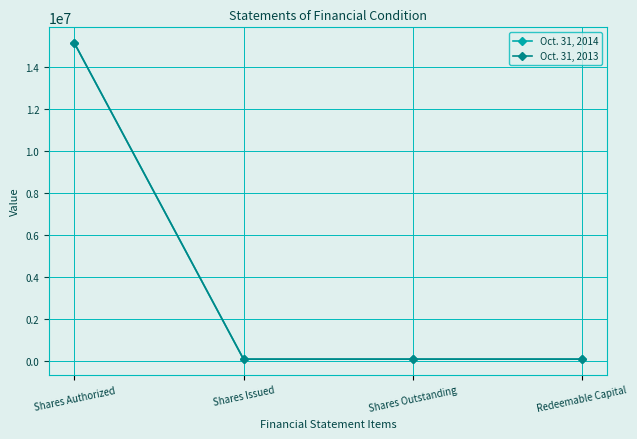

Does the chart have visible grid lines?

Yes